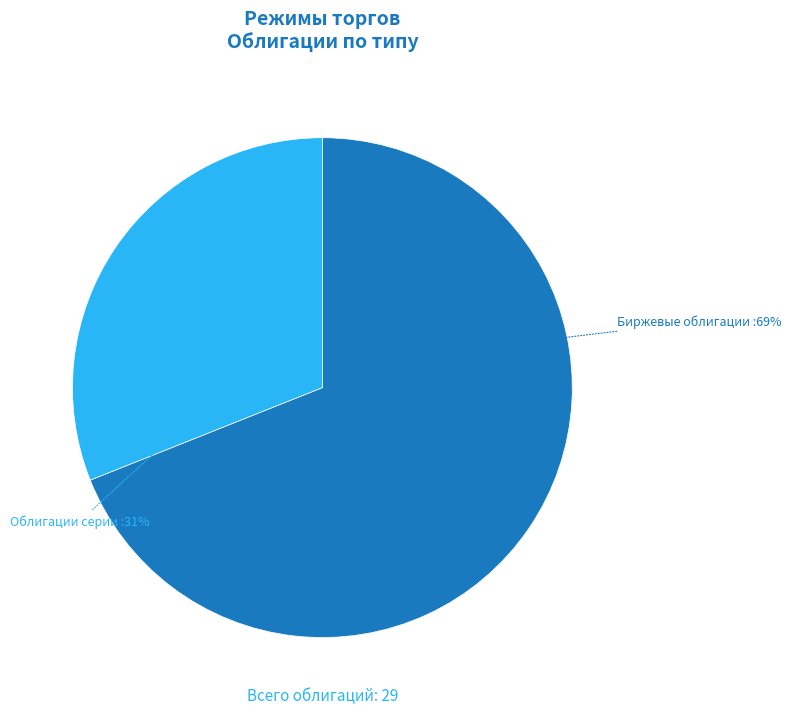

Is Облигации серии the majority of the pie?

No